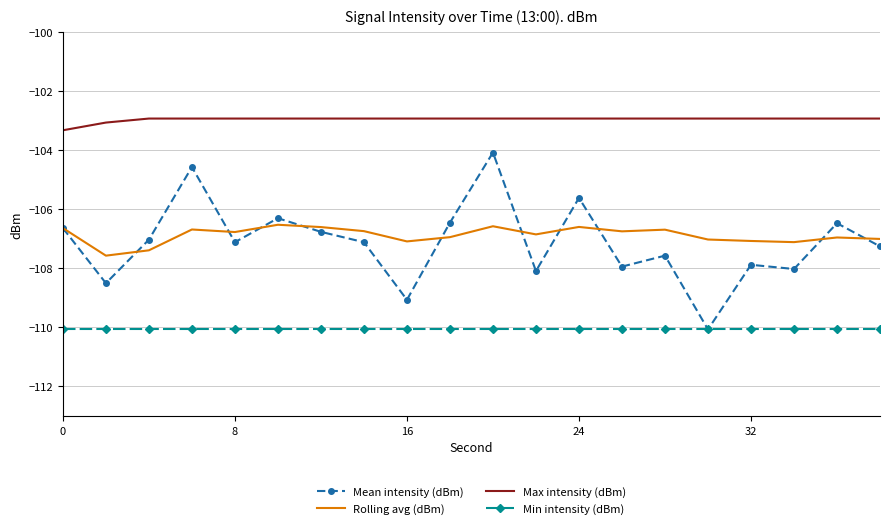

Which series has the largest total across all categories?

Max intensity (dBm)